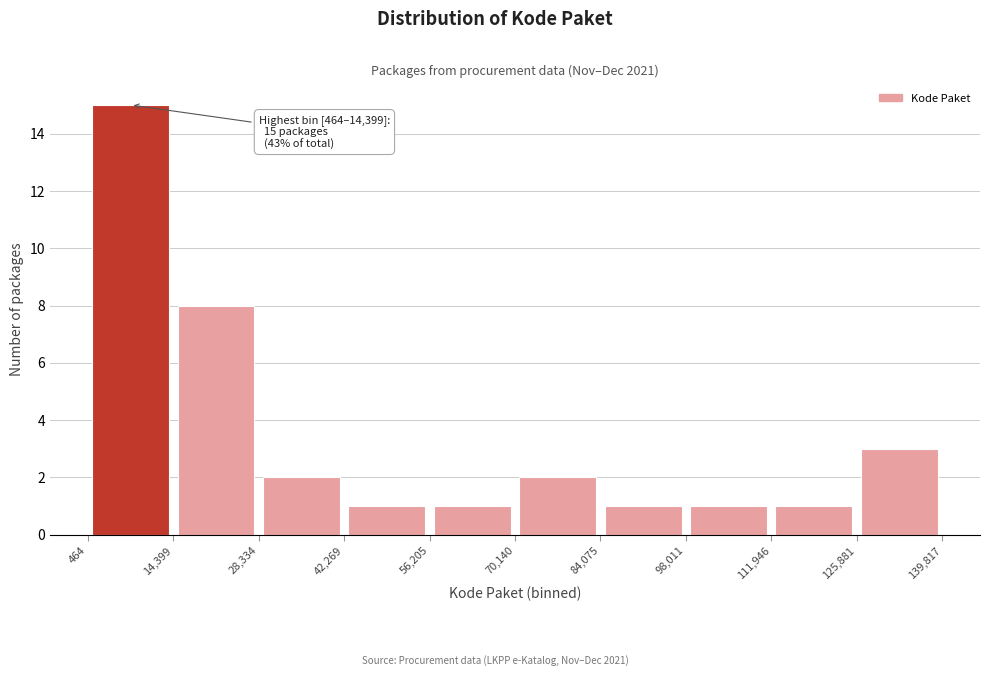

Over which range of the x-axis is the bar tallest?

464 to 14,399